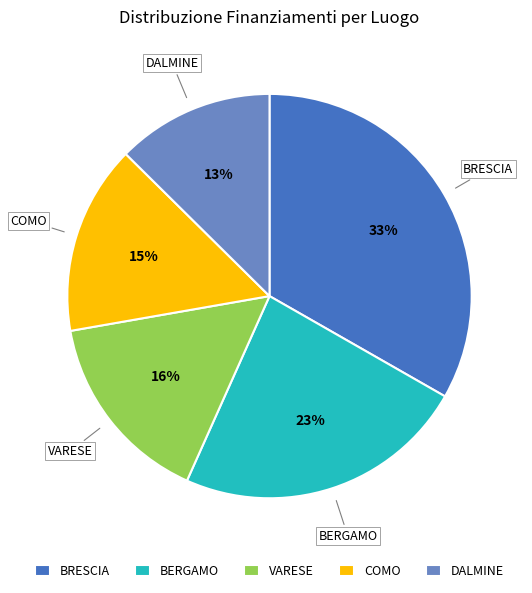

To the nearest percent, what is the average slice percentage?

20%